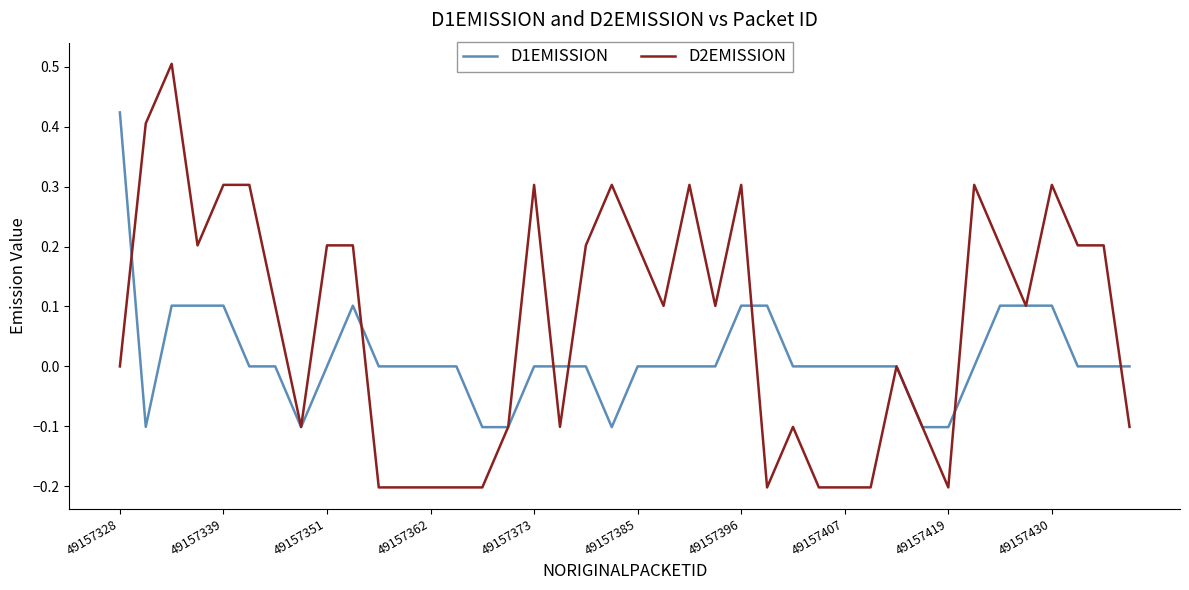

What is the sum of all D1EMISSION values?

0.6